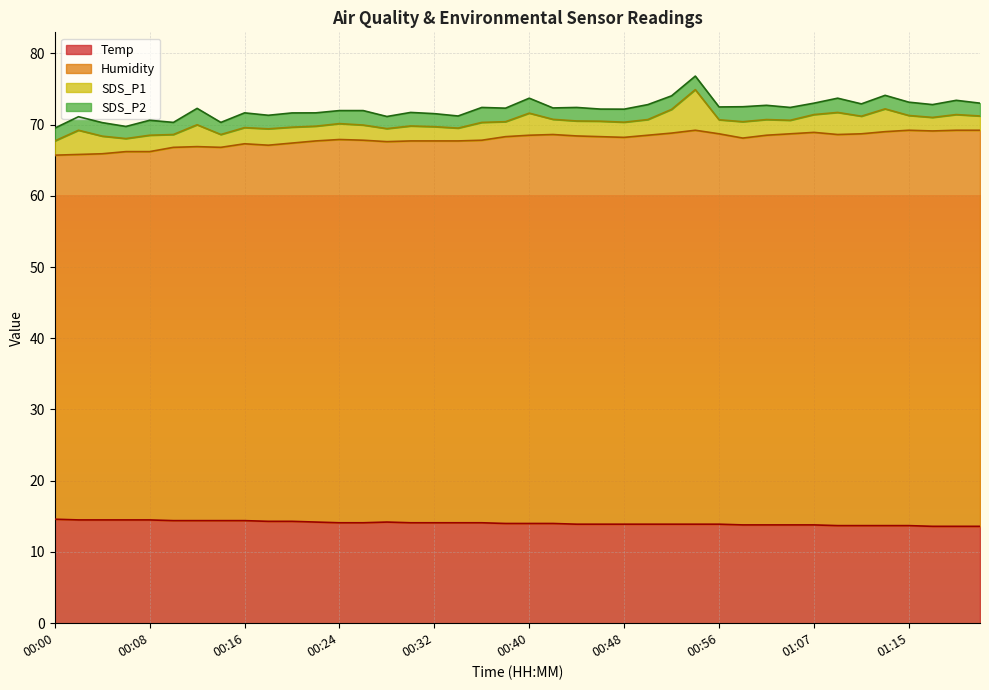

Where is Temp nearest to the value 14?

00:38